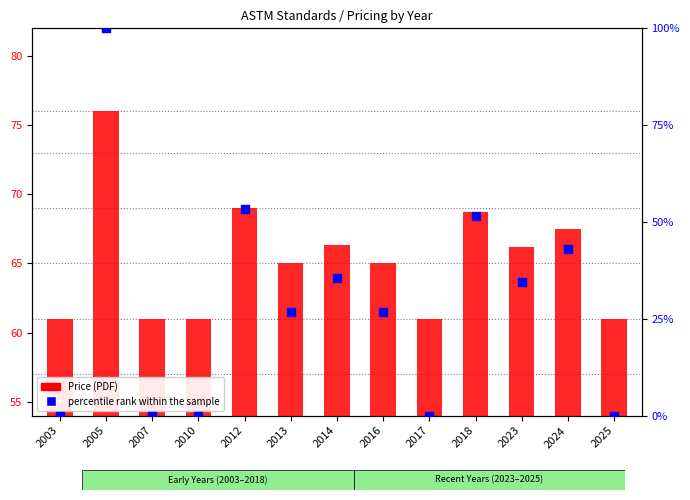

Which series has the largest Y range (max minus min)?

percentile rank within the sample